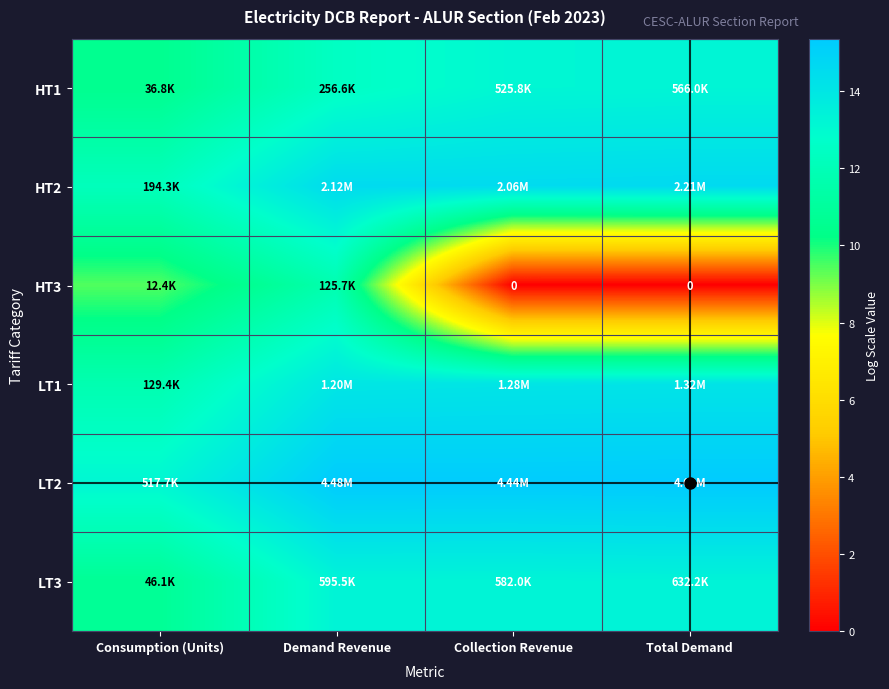

List the series in order of their peak value, lowest first.

HT3, HT1, LT3, LT1, HT2, LT2